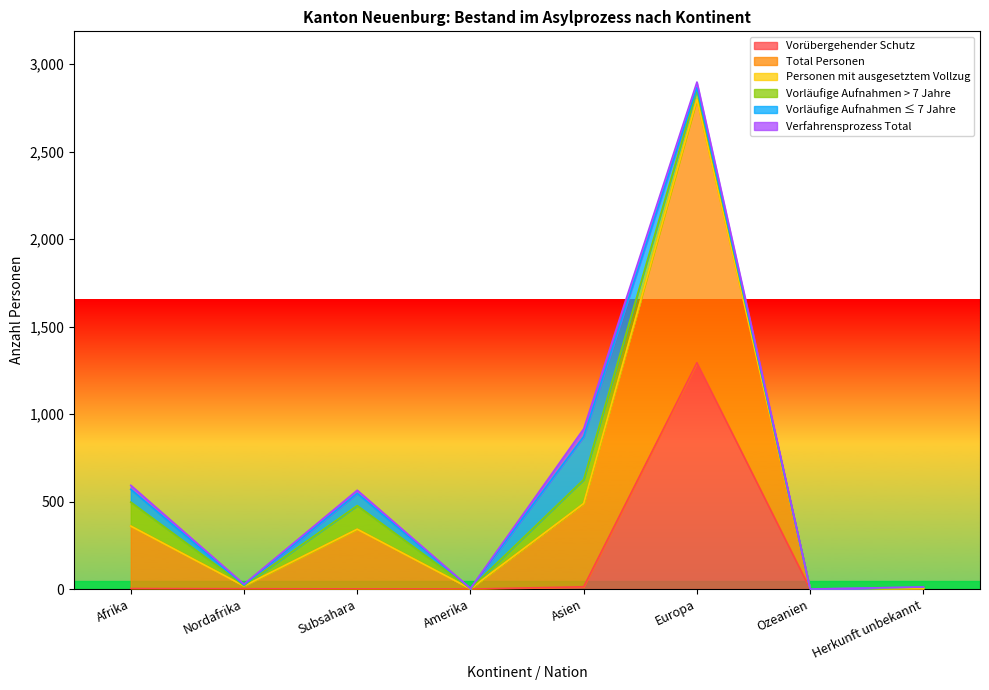

True or false: Vorübergehender Schutz has a value of -643 at Amerika.

False